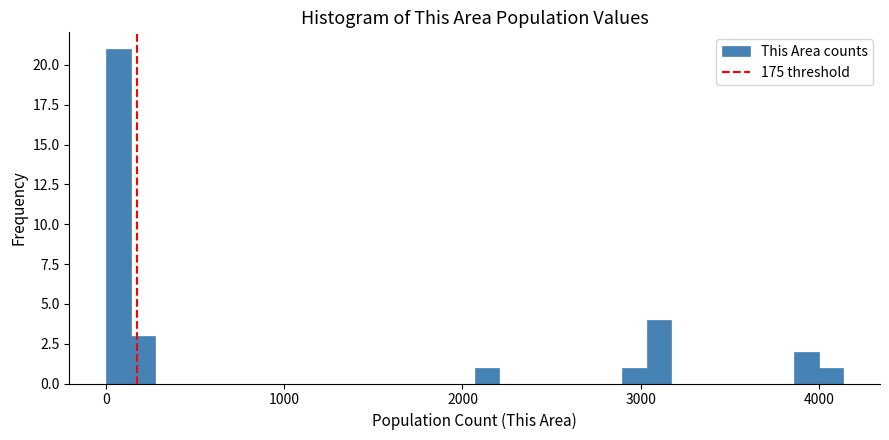

Around what value on the x-axis is the tallest bar? Give the approximate position of its centre, as read against the axis.

100